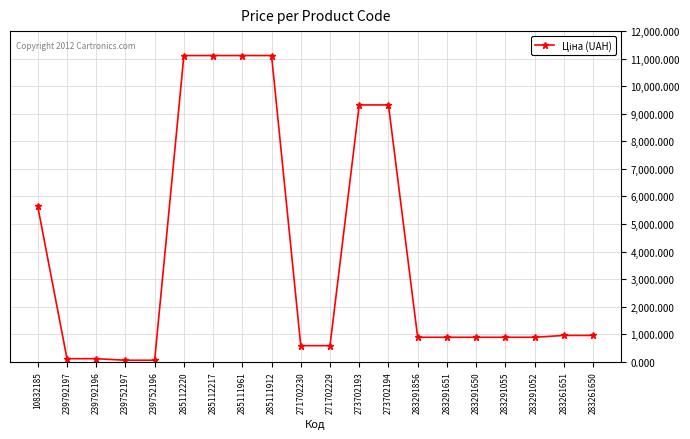

Reading right to left, extract all data points from this chart.

957.1	957.1	889.9	889.9	889.9	889.9	889.9	9321.4	9321.4	586.0	586.0	11113.6	11113.6	11113.6	11113.6	56.7	56.7	113.3	113.3	5636.0